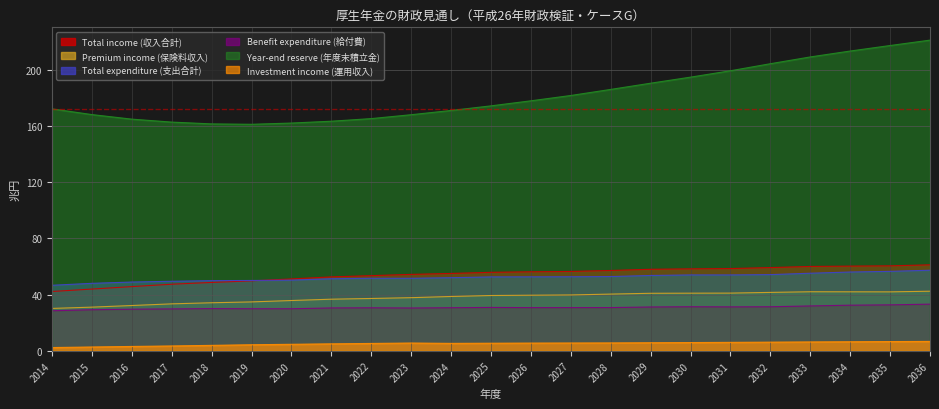

At which label does Premium income (保険料収入) first exceed 39?

2025